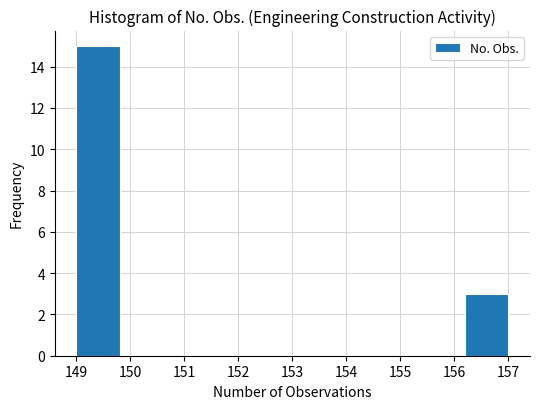

How tall is the bar that spans 156.2 to 157.0 on the x-axis? The values are not printed on the chart, so give them approximately, as read against the axis.

3